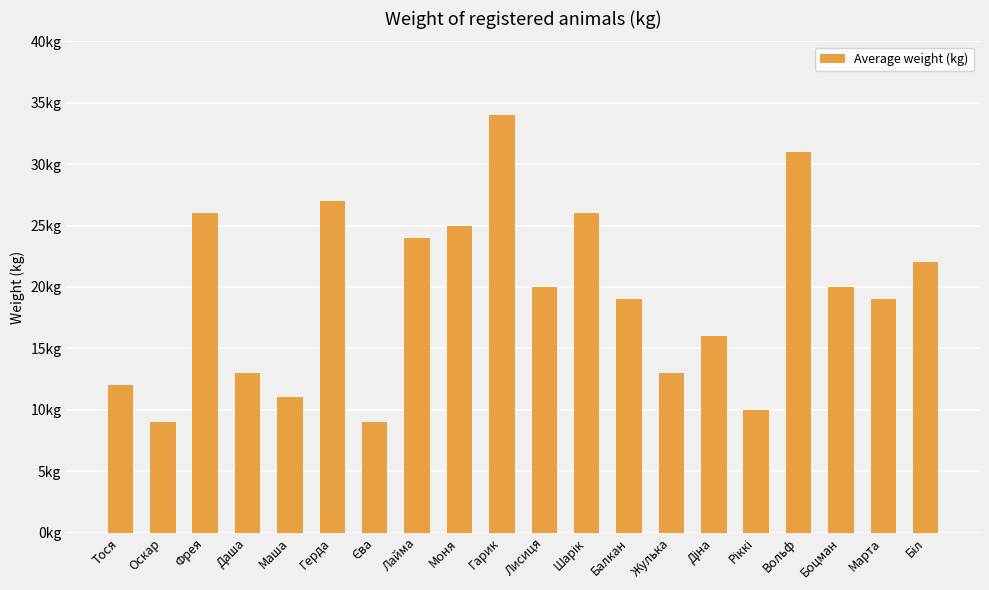

What is the change in value from Оскар to Вольф?

+22